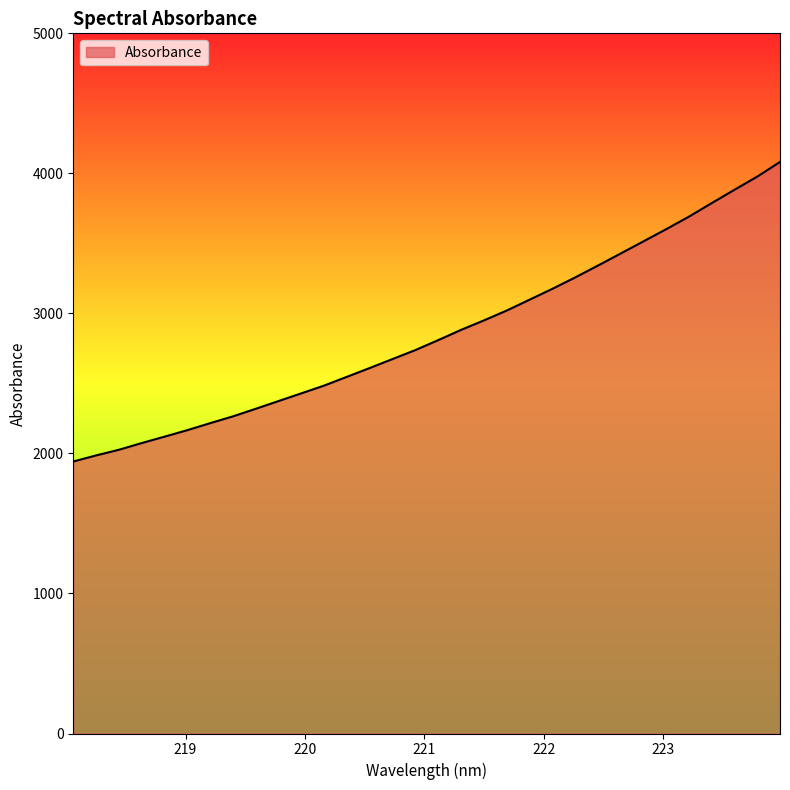

What is the minimum value shown in the chart?

1942.3